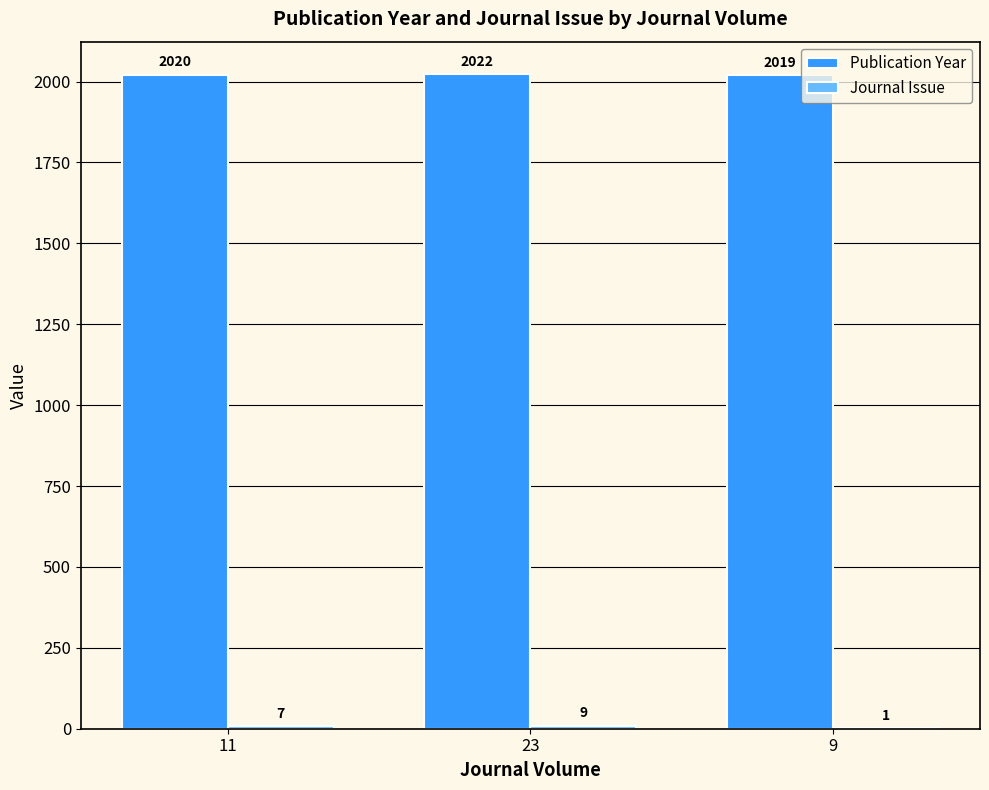

What is the sum of all Publication Year values?

6061